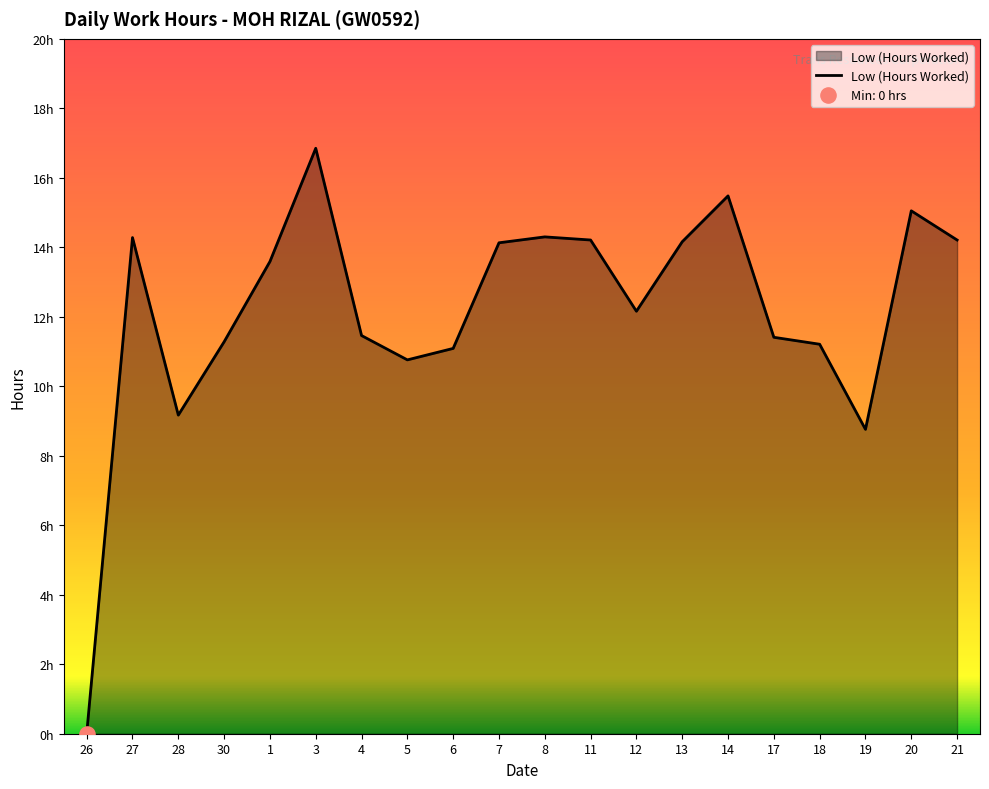

Which has a higher value, 8 or 11?

8